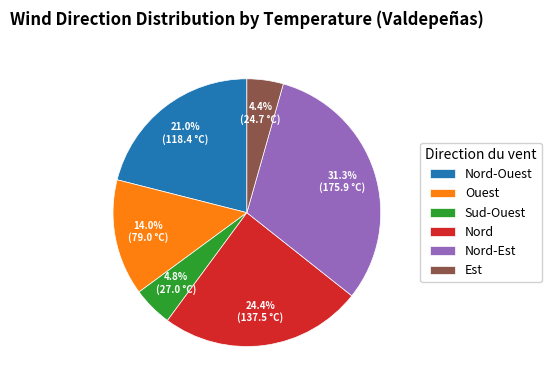

What portion of the pie excludes Nord-Ouest?

79.0%